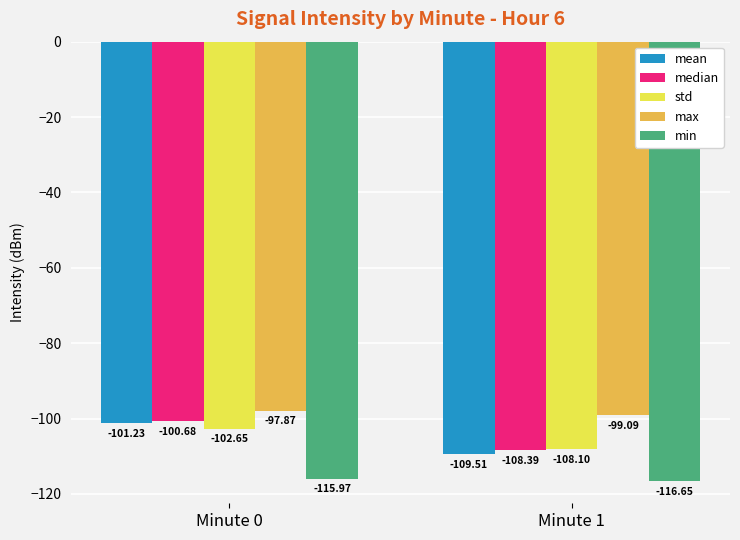

Count the number of data series in this chart.

5